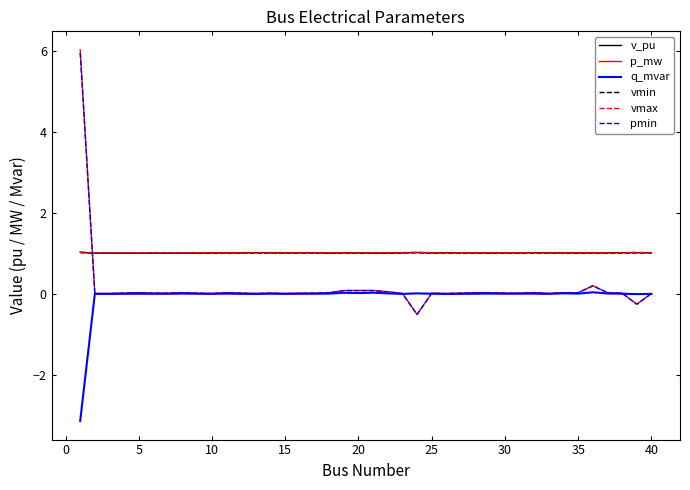

True or false: vmax and v_pu cross at least once.

False